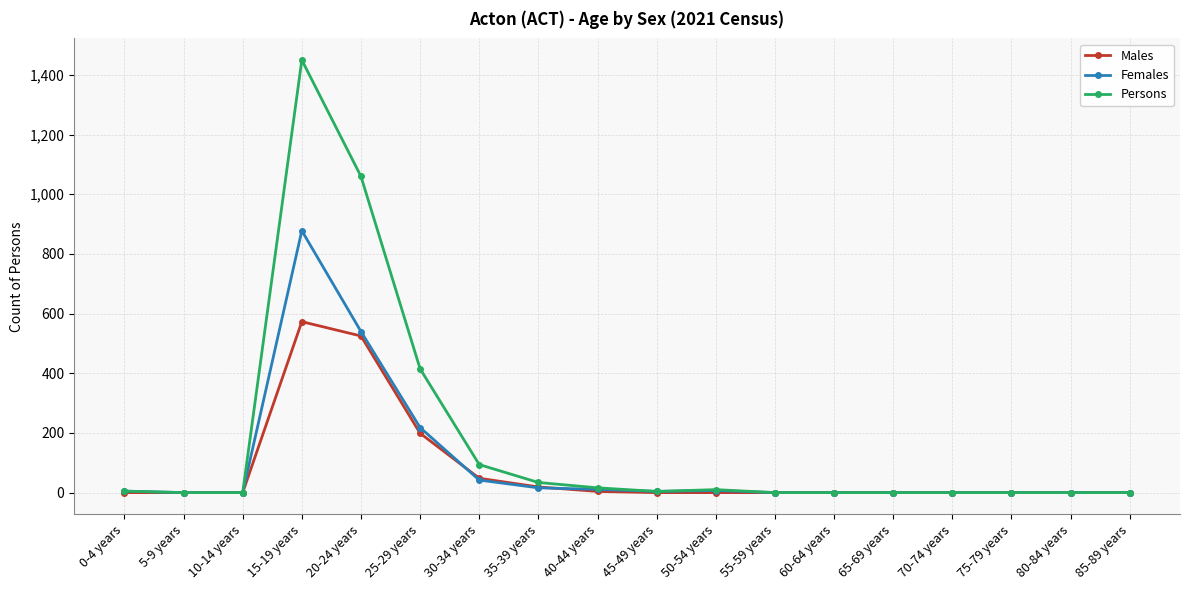

List the series in order of their peak value, lowest first.

Males, Females, Persons